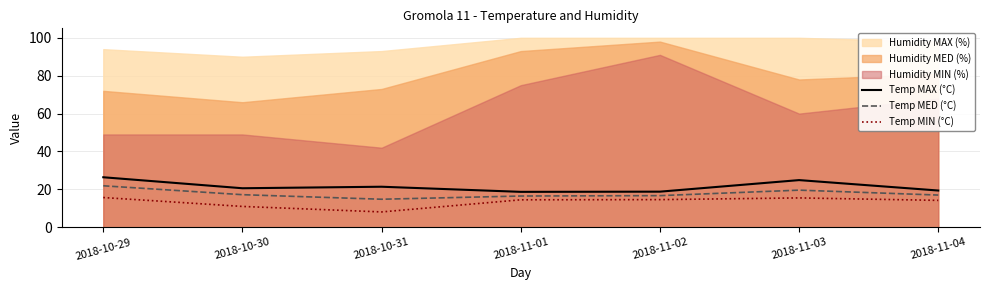

The value of Temp MAX (°C) at 2018-11-02 is 18.8. True or false?

True